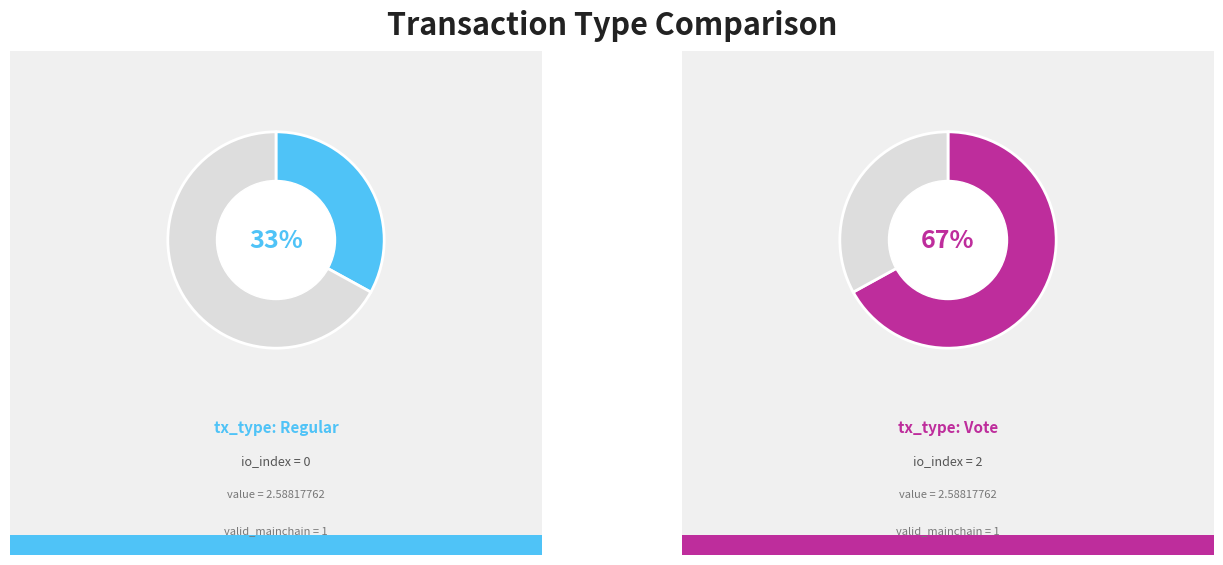

How many segments does this pie chart have?

2